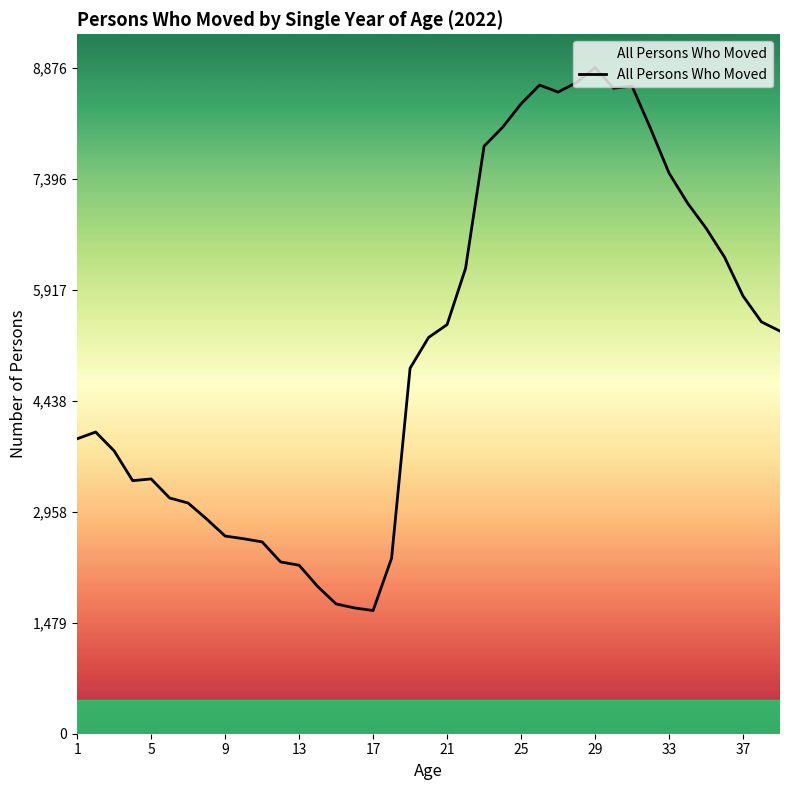

What is the maximum value shown in the chart?

8876